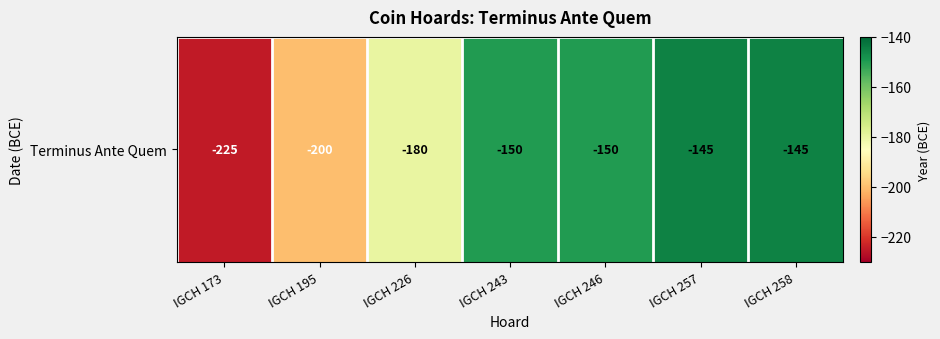

How many distinct data groups are displayed?

1